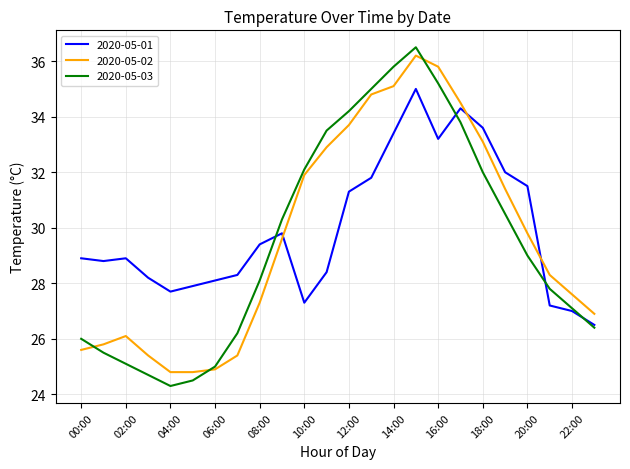

What are all the series names shown in the legend?

2020-05-01, 2020-05-02, 2020-05-03